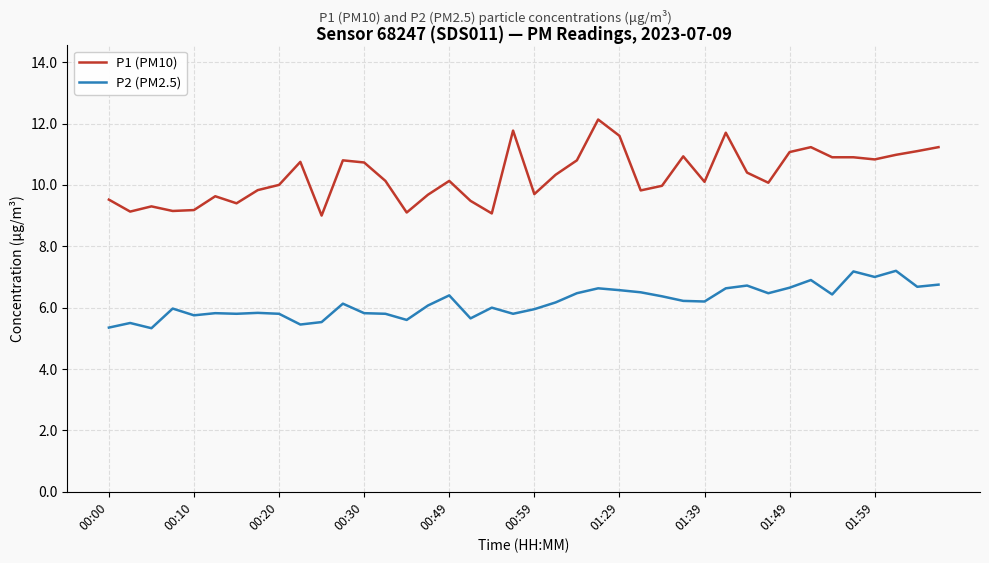

Which series has the largest total across all categories?

P1 (PM10)